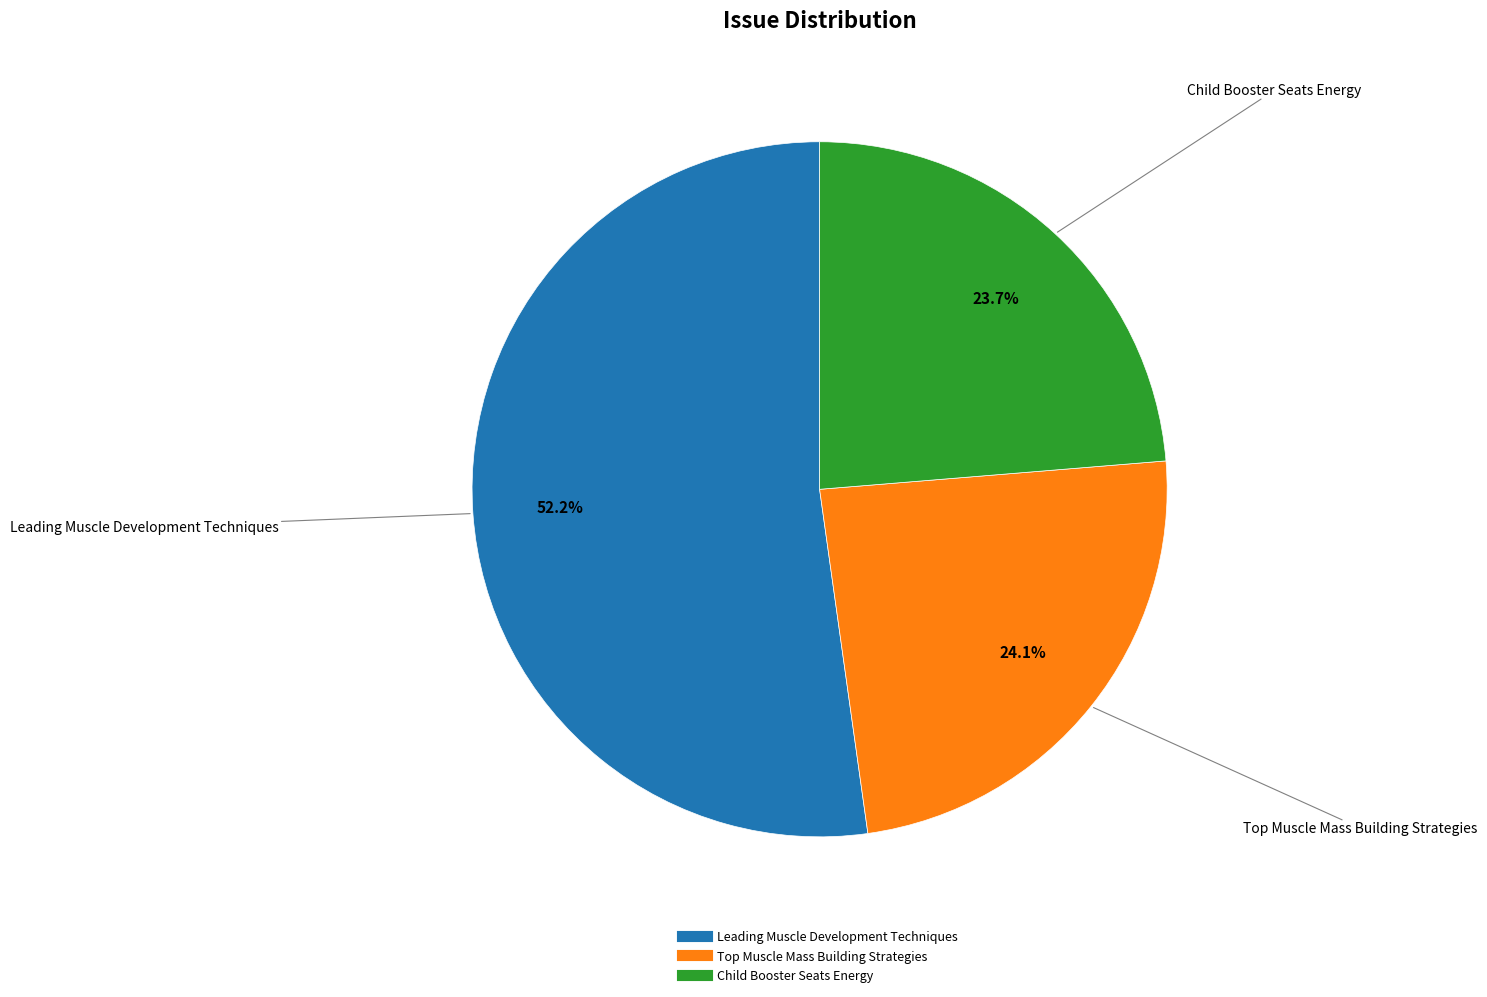

Which category has the biggest portion of the pie?

Leading Muscle Development Techniques